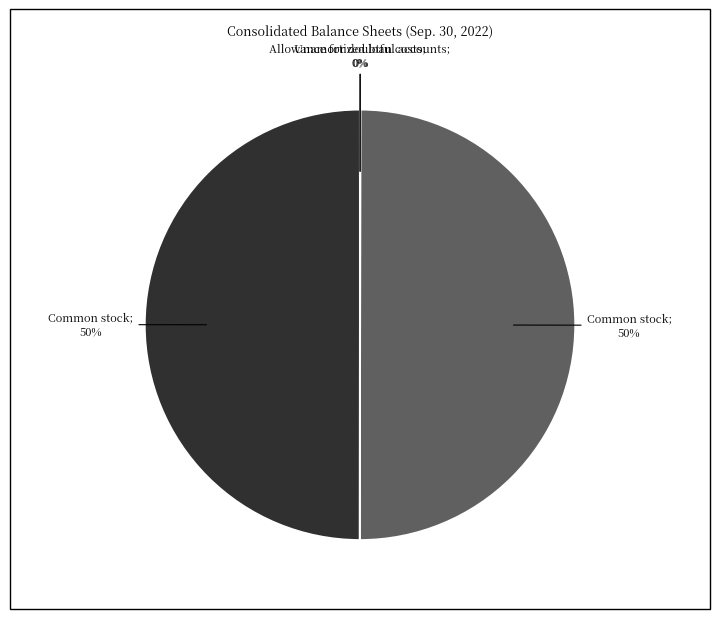

To the nearest percent, what is the difference between the largest and smallest slice percentages?

50%